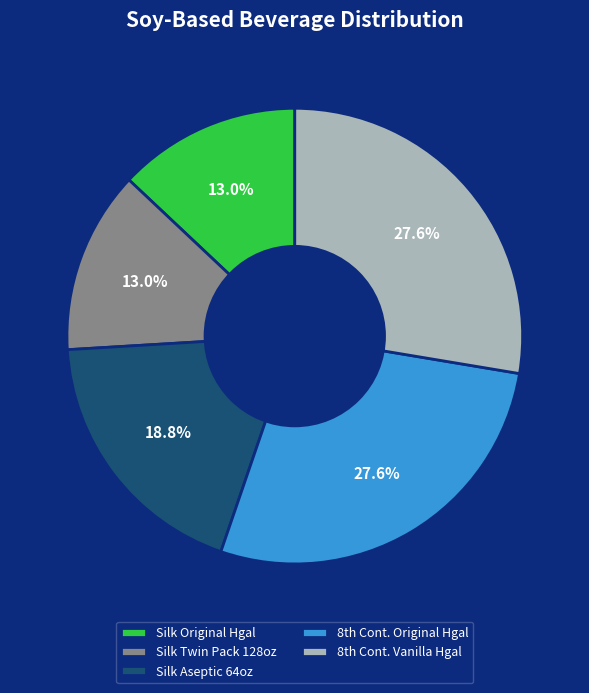

How many slices are in this pie chart?

5